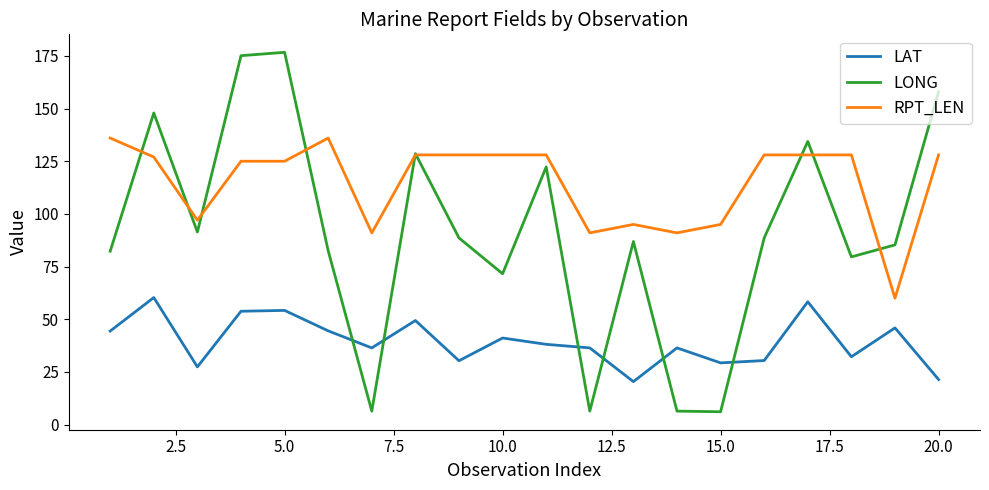

True or false: LAT and RPT_LEN intersect in this chart.

False